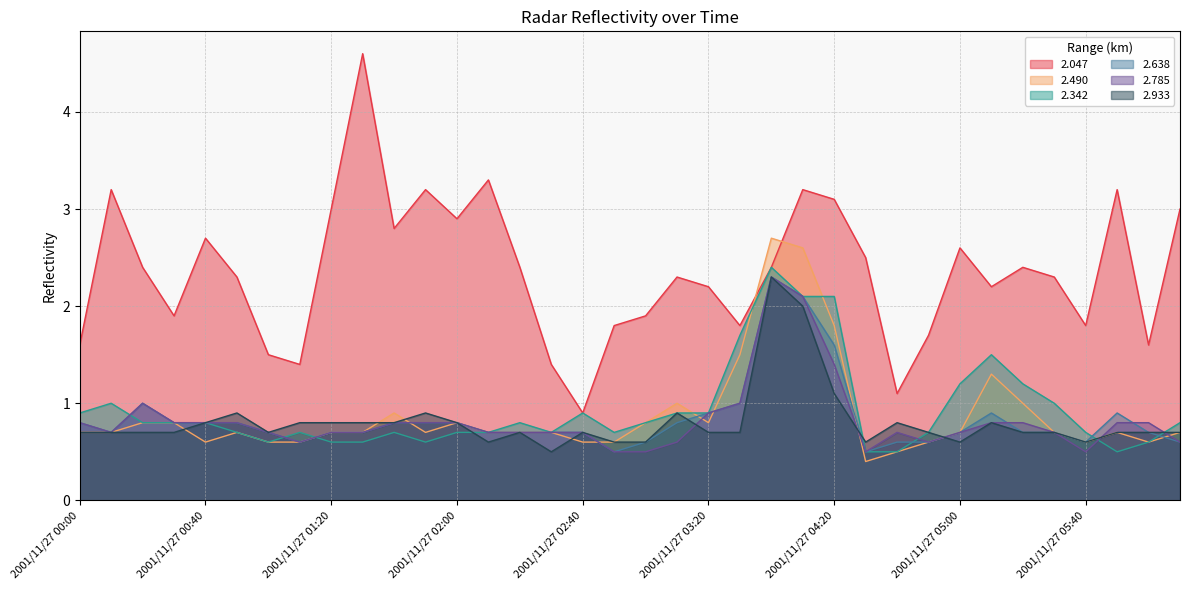

Between 2001/11/27 00:00 and 2001/11/27 06:00, which is larger?

2001/11/27 00:00